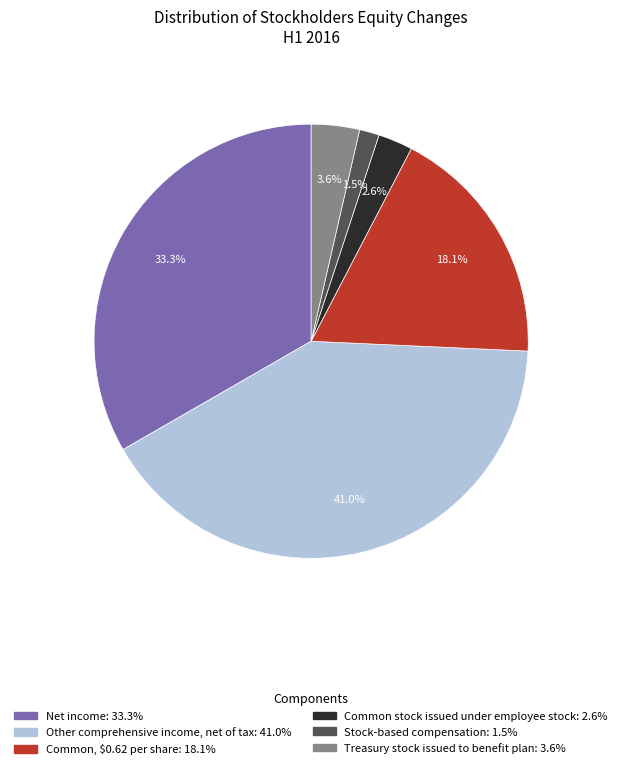

Which category has the smallest portion of the pie?

Stock-based compensation